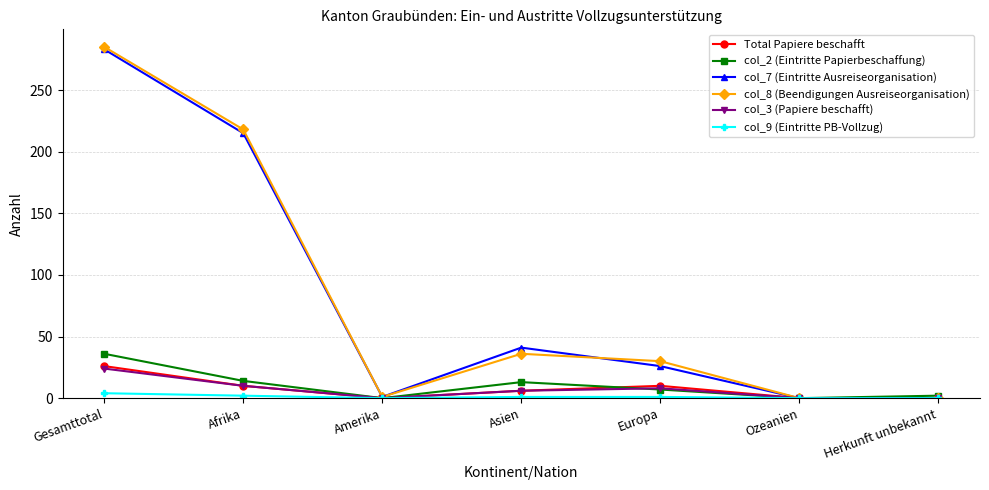

What is the maximum value for col_2 (Eintritte Papierbeschaffung)?

36